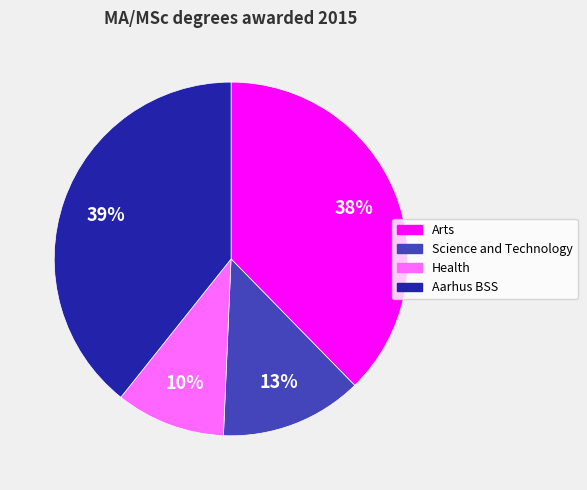

To the nearest percent, what is the difference between the largest and smallest slice percentages?

29%